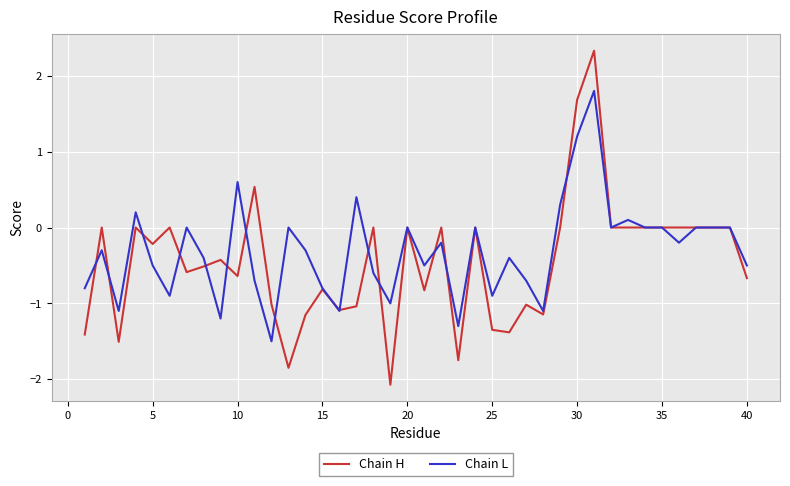

Which series has the largest range (max minus min)?

Chain H